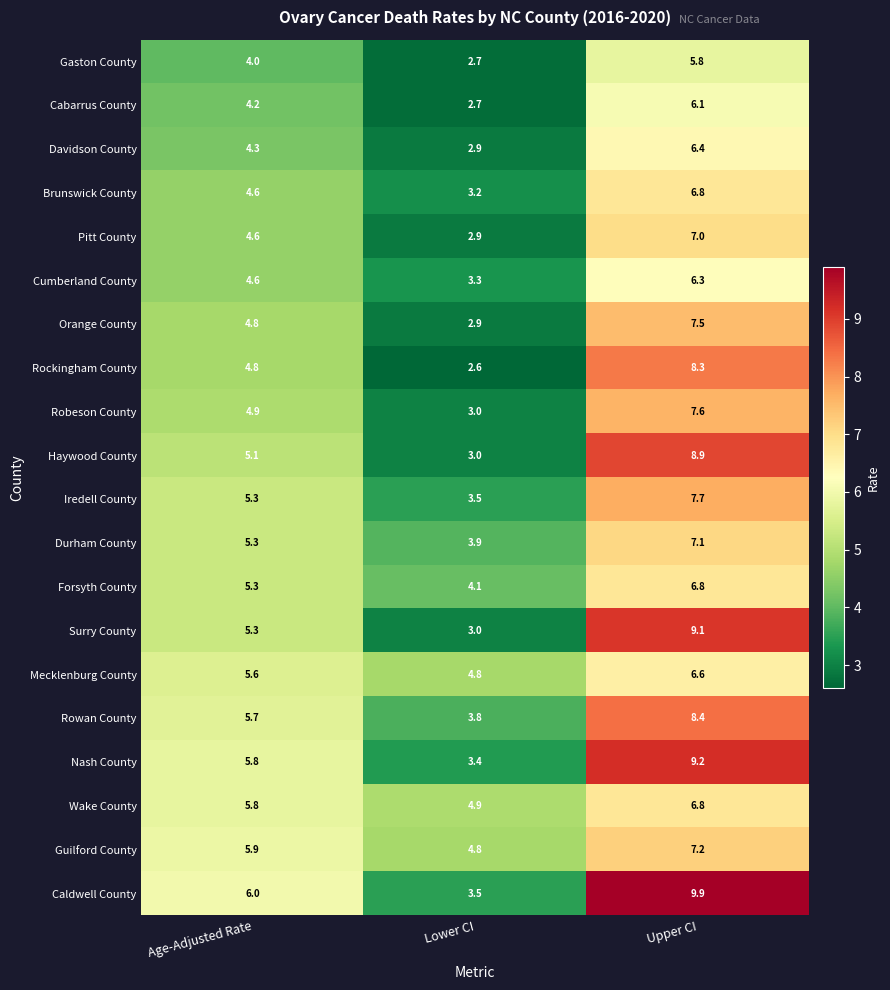

Which label corresponds to the largest value in the chart?

Upper CI